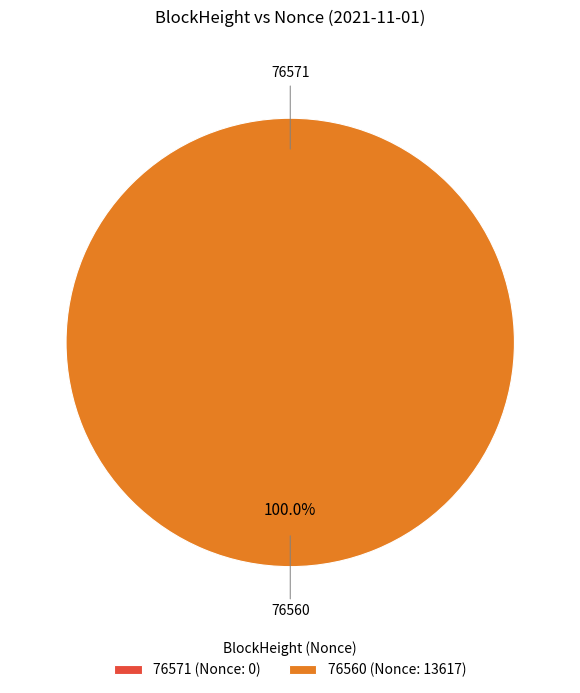

What is the total percentage of 76560 and 76571?

100.0%